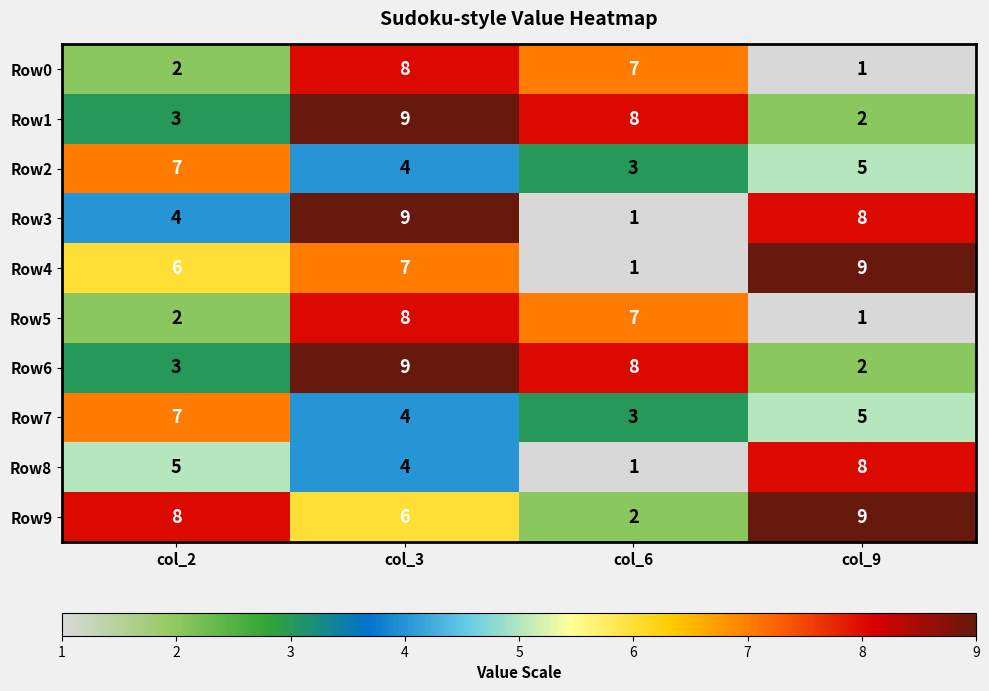

What is the sum of all Row1 values?

22